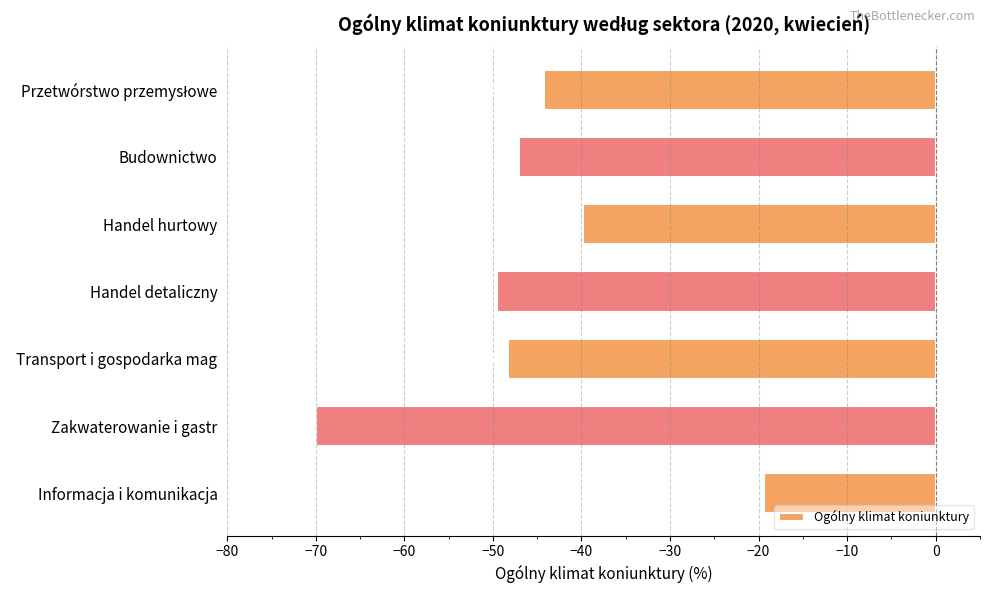

What is the approximate value at Transport i gospodarka mag?

-48.3